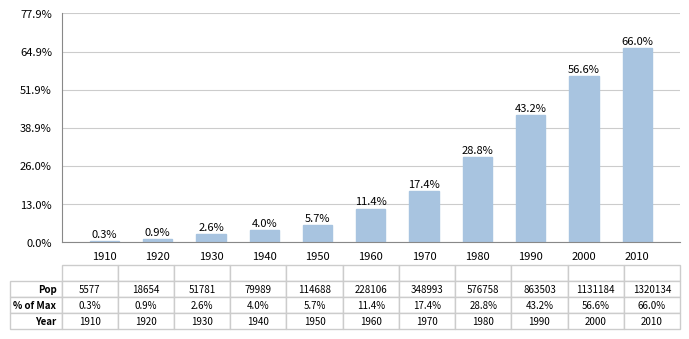

What is the change in value from 1960 to 2000?

+903078